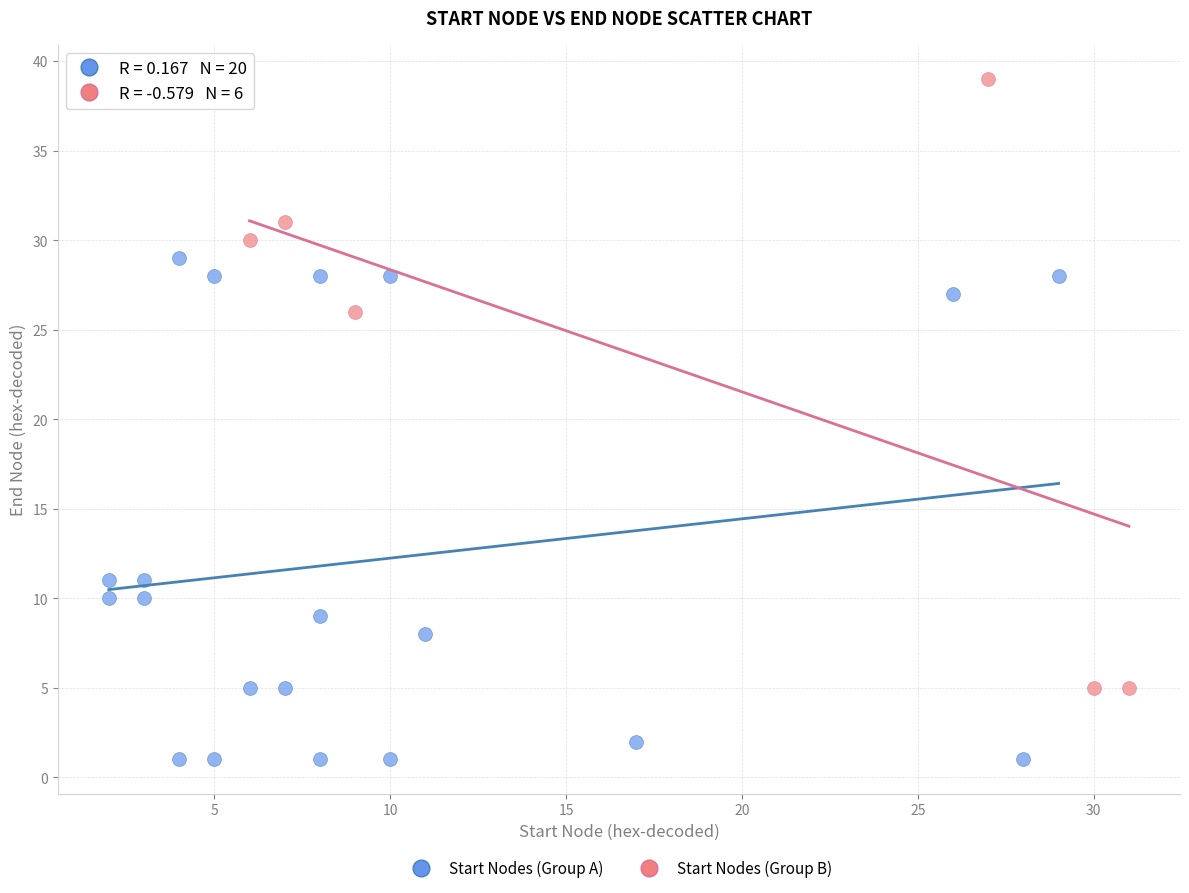

Which series reaches the maximum Y coordinate?

Start Nodes (Group B)